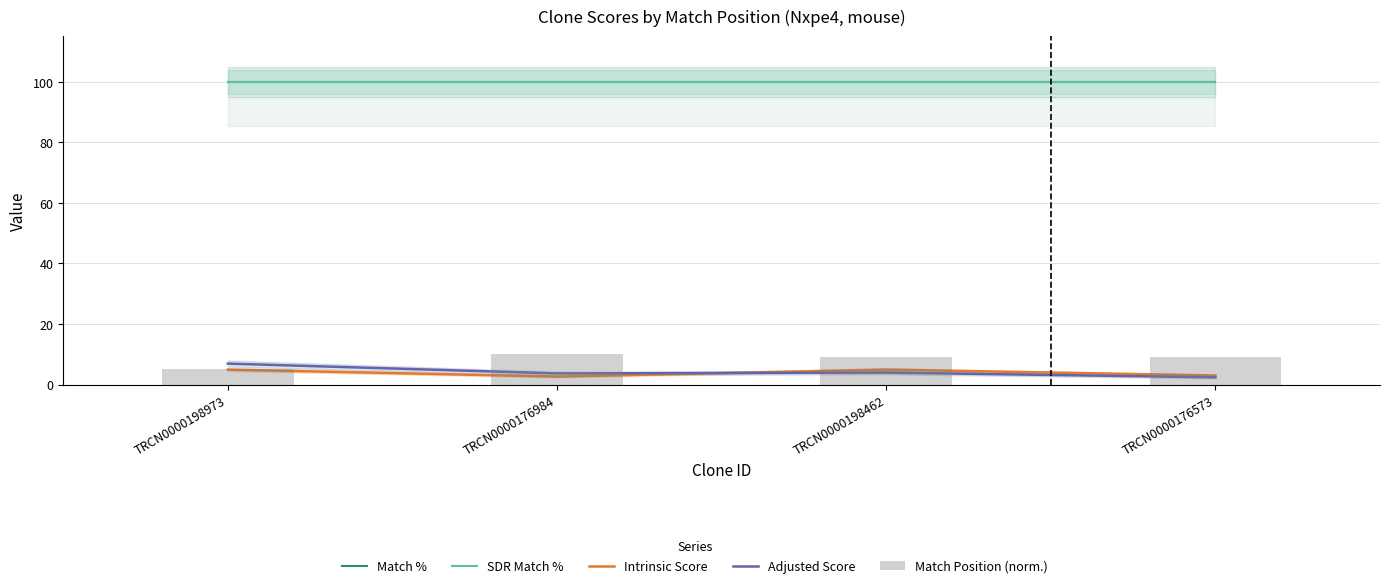

At which category does the chart reach its minimum across all series?

TRCN0000176573